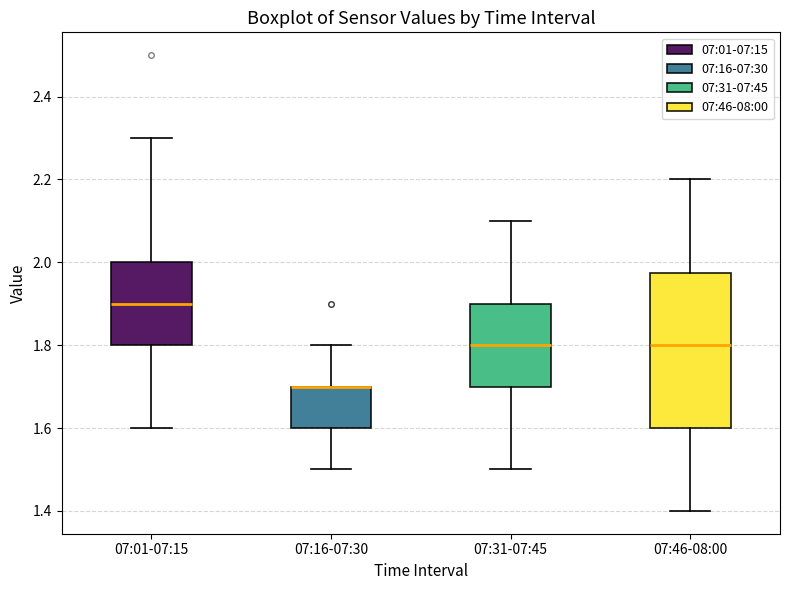

Where is the upper edge of the box for 07:31-07:45 on the y-axis? The values are not printed on the chart, so give them approximately, as read against the axis.

1.90